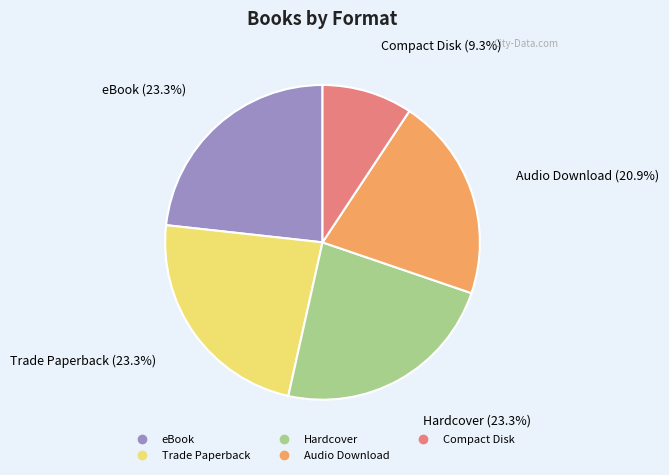

How many segments does this pie chart have?

5